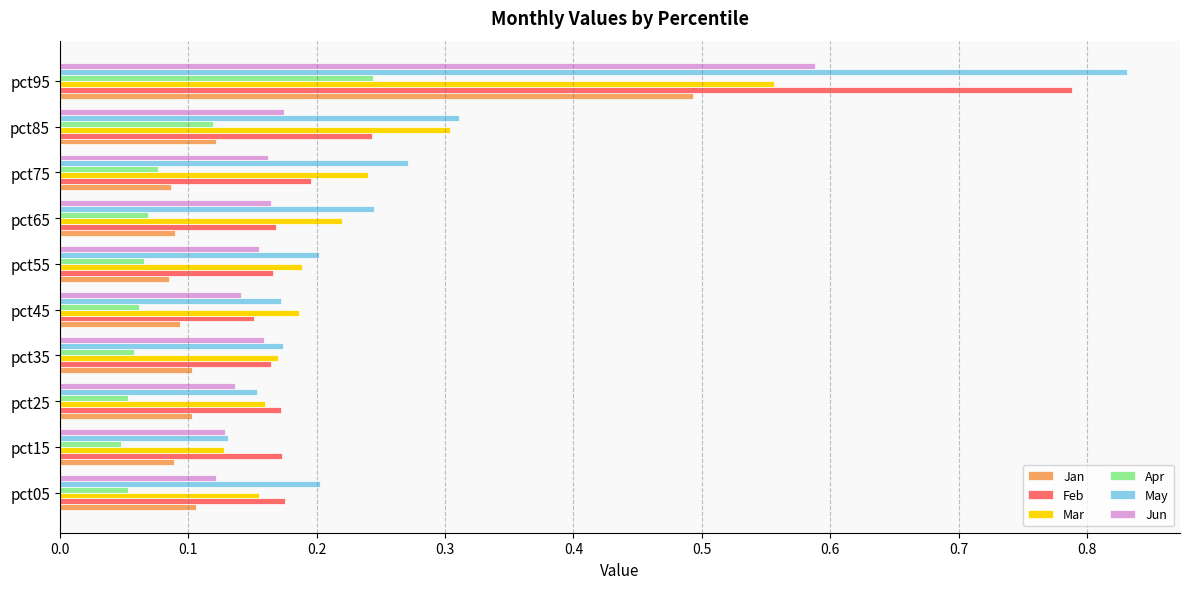

Which series changed the most between pct45 and pct85?

May